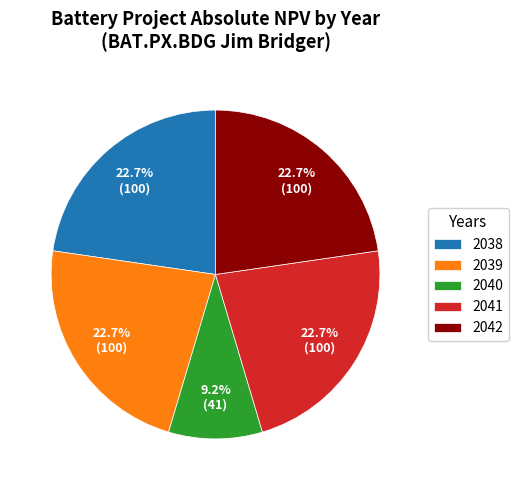

How many slices are in this pie chart?

5